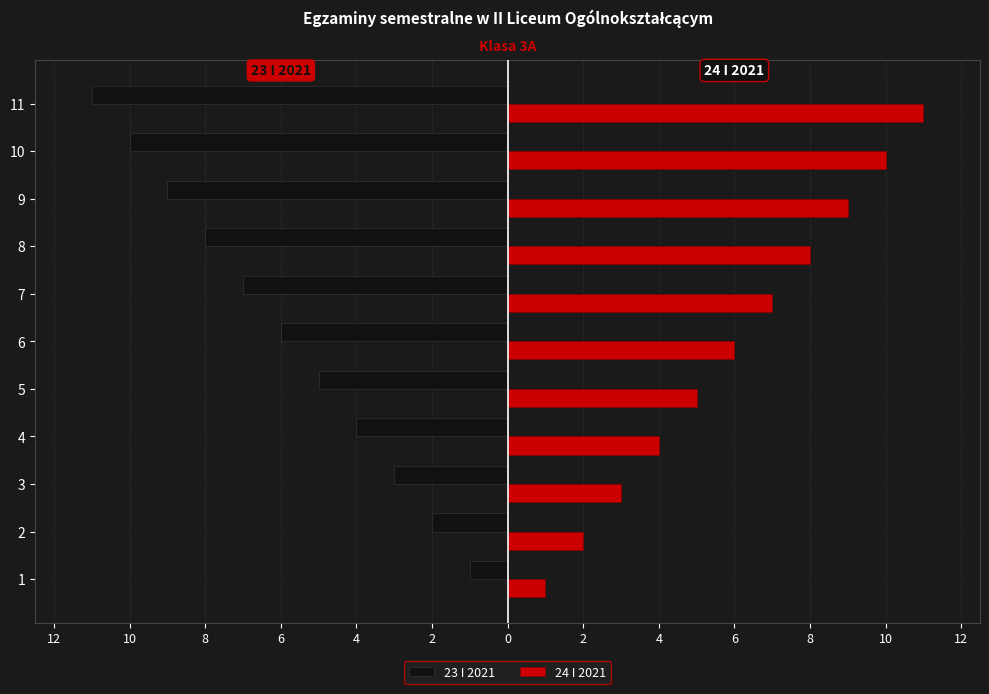

What are all the series names shown in the legend?

23 I 2021, 24 I 2021